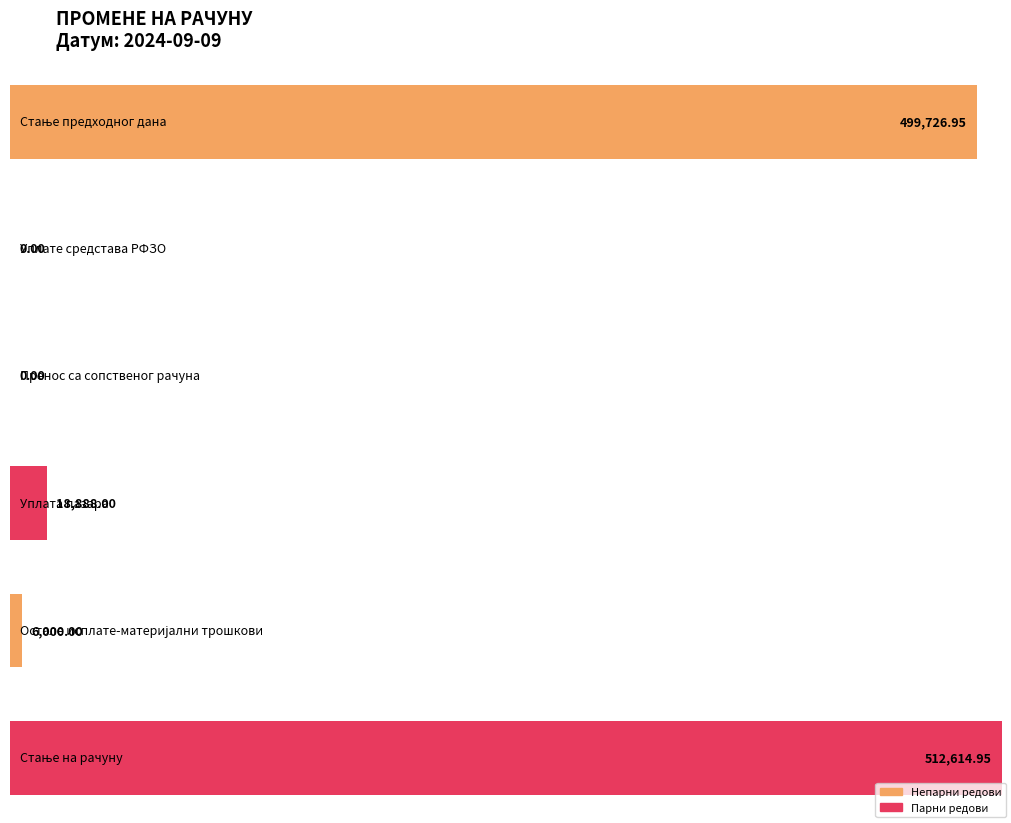

The value at Стање предходног дана is 895393.3. True or false?

False